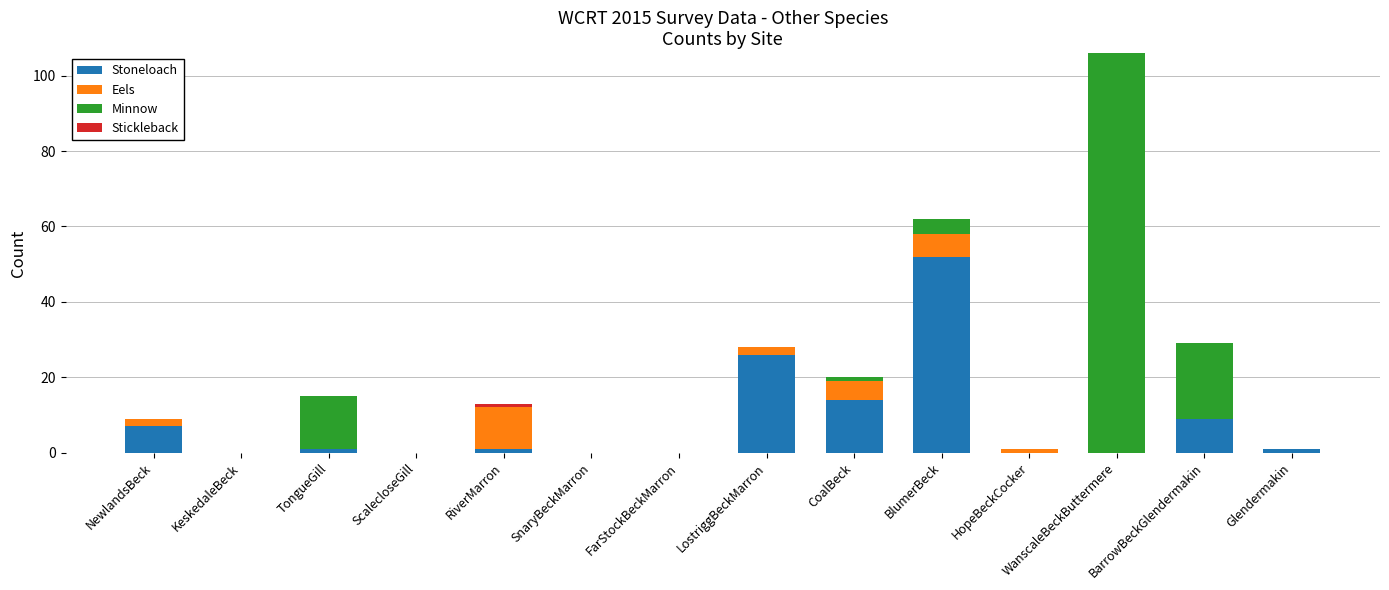

At which category is the sum across all series the highest?

WanscaleBeckButtermere